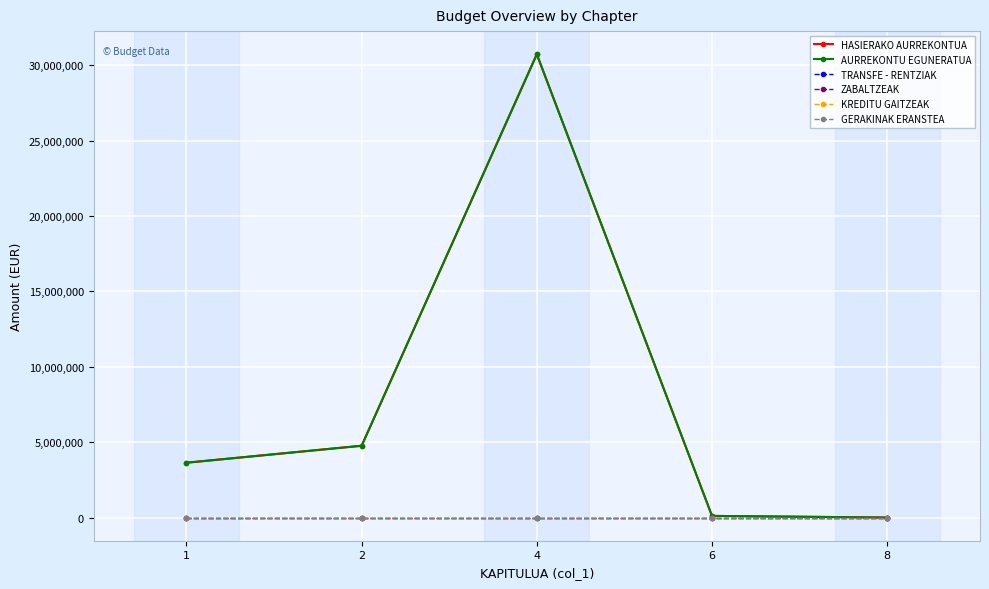

Is this an area chart (filled region under the line)?

No